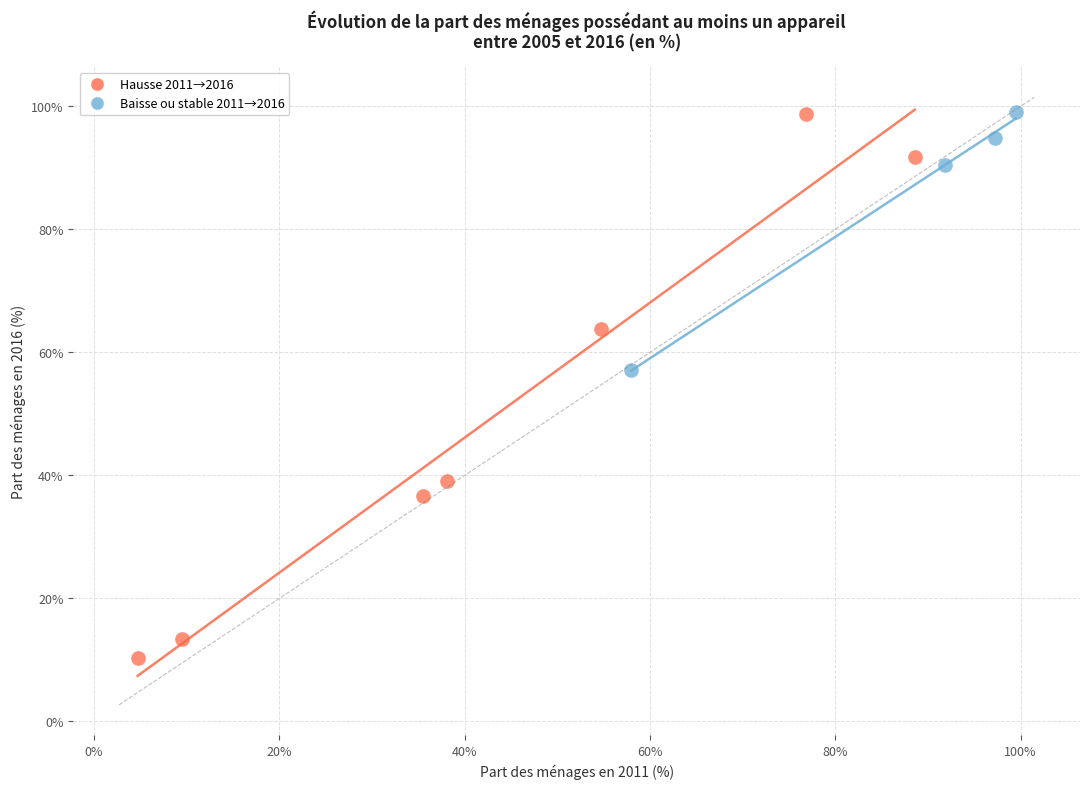

What are all the series names shown in the legend?

Hausse 2011→2016, Baisse ou stable 2011→2016